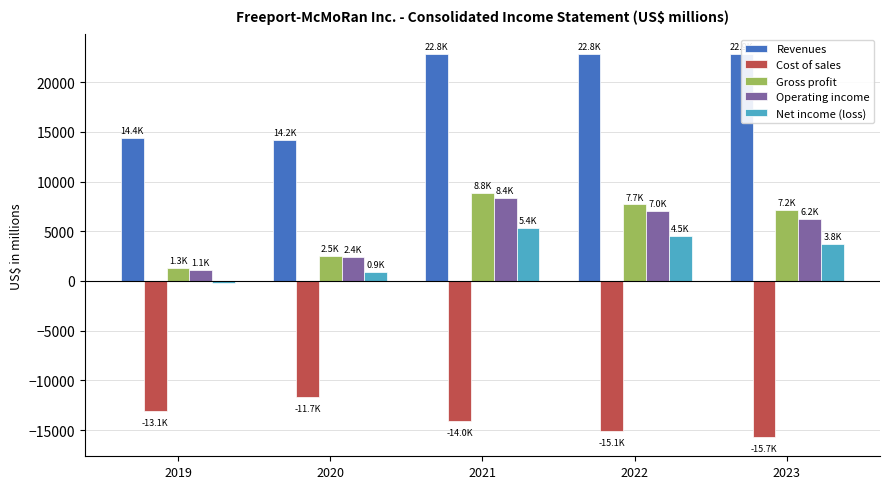

The Net income (loss) series shows 4479 at 2022. True or false?

True